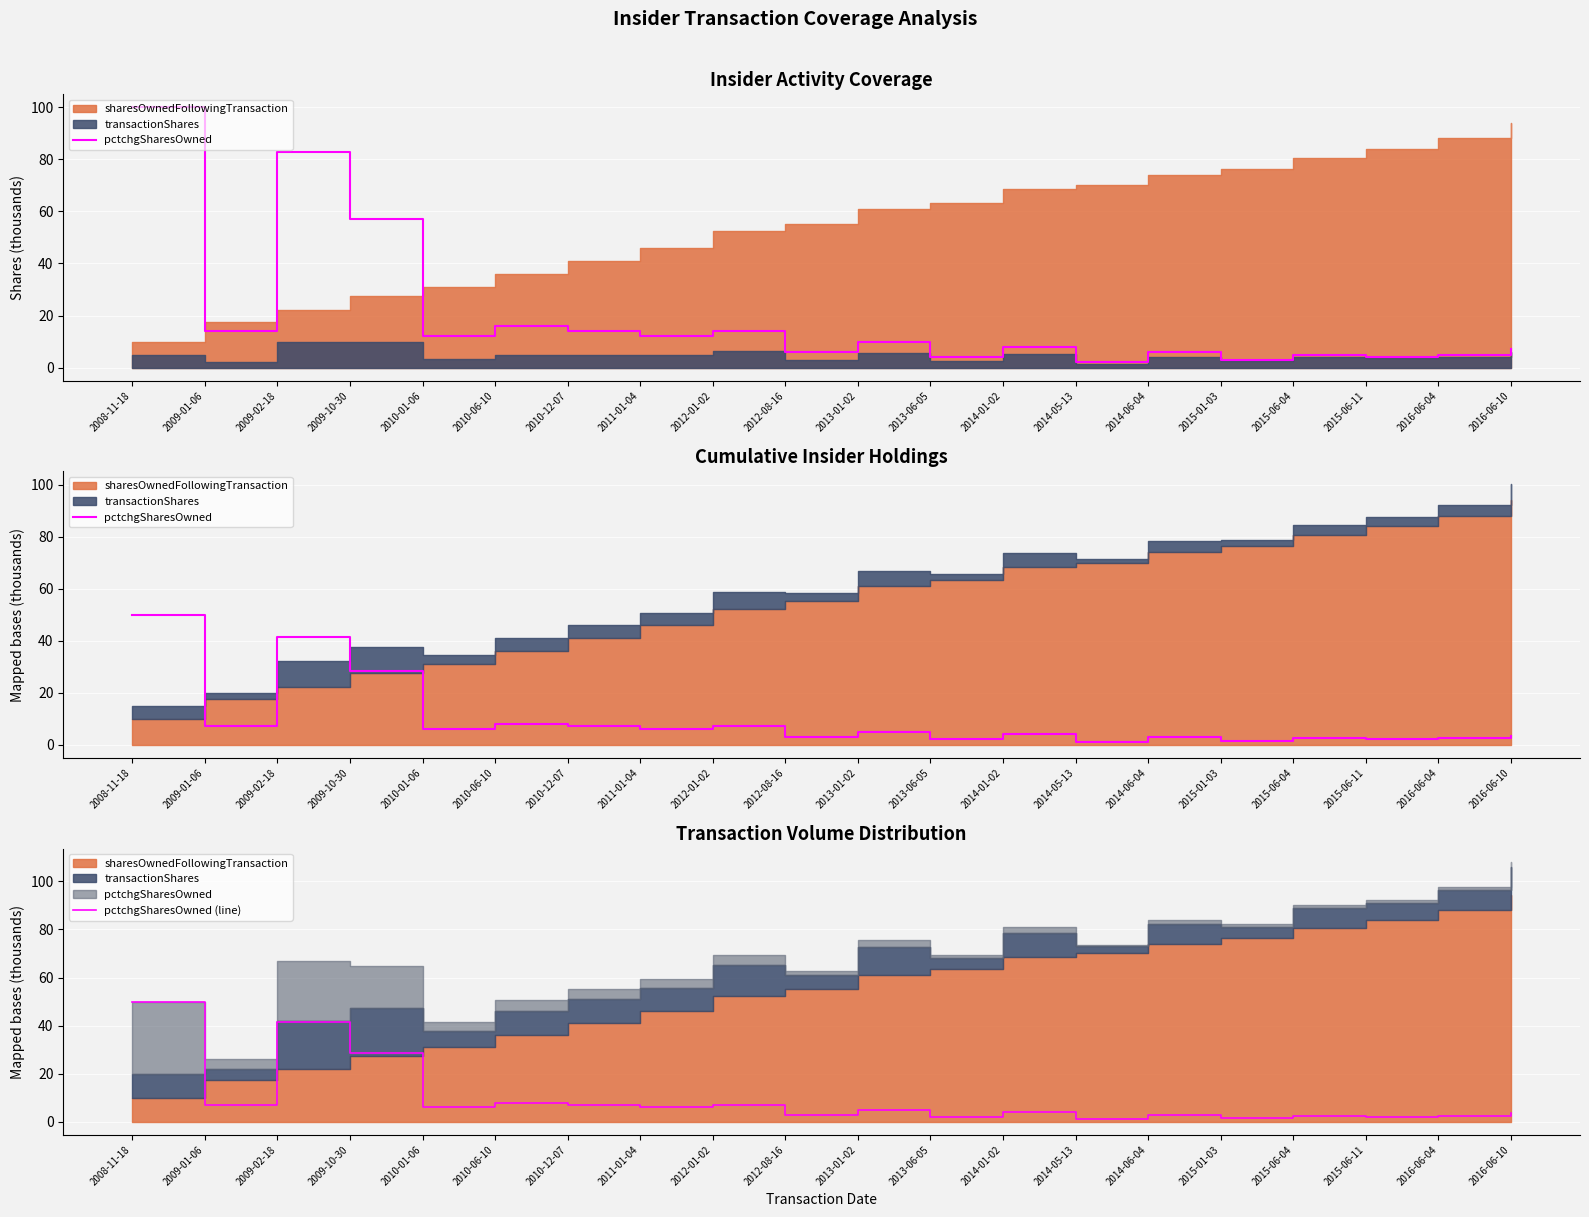

At which label does pctchgSharesOwned first exceed 5?

2008-11-18